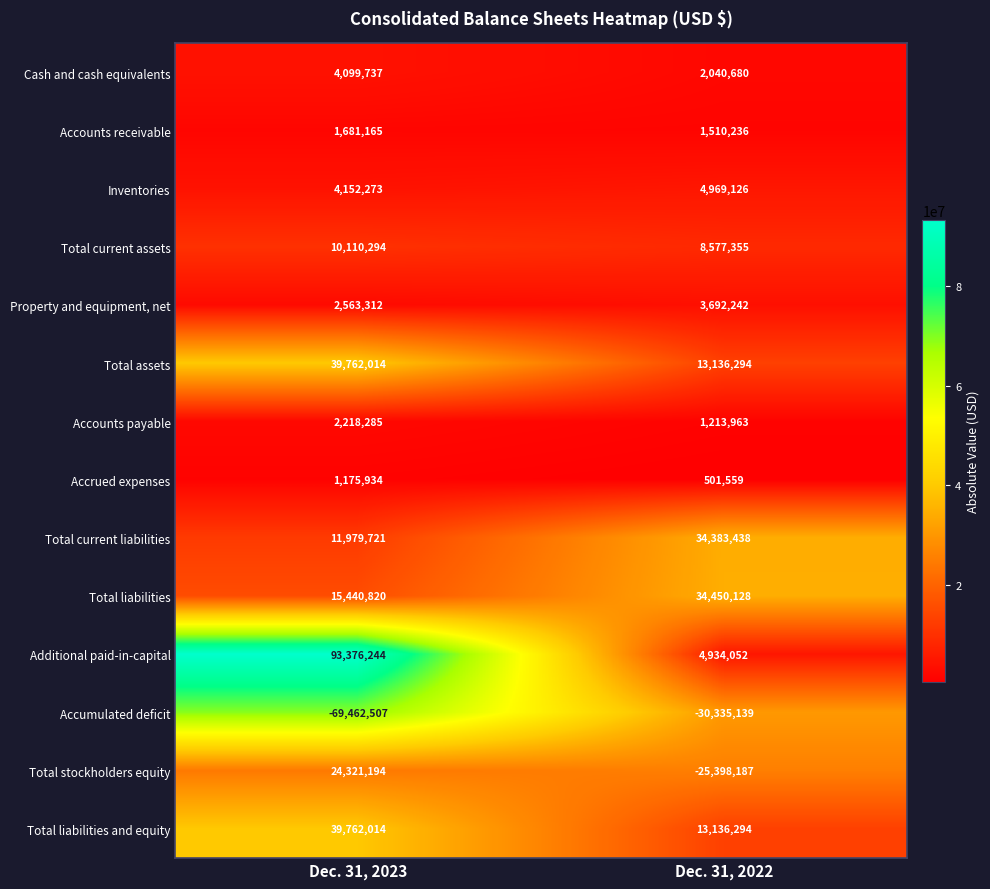

Which series has the largest range (max minus min)?

Additional paid-in-capital